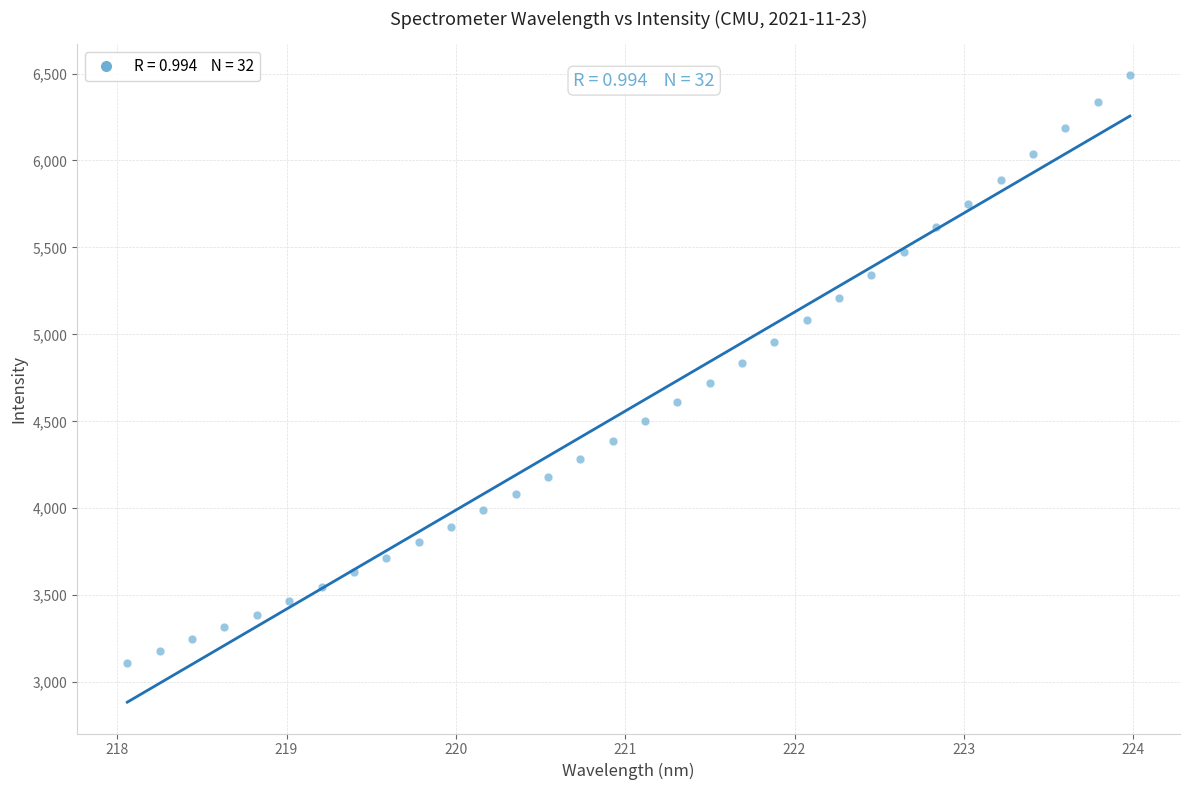

What is the range of Y values (max minus min)?

3378.7